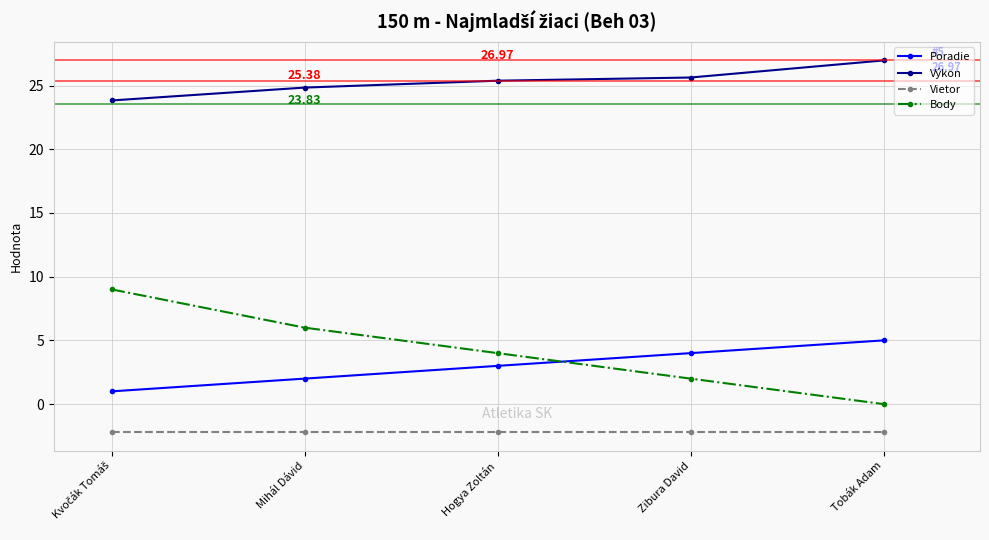

True or false: Výkon and Body cross at least once.

False